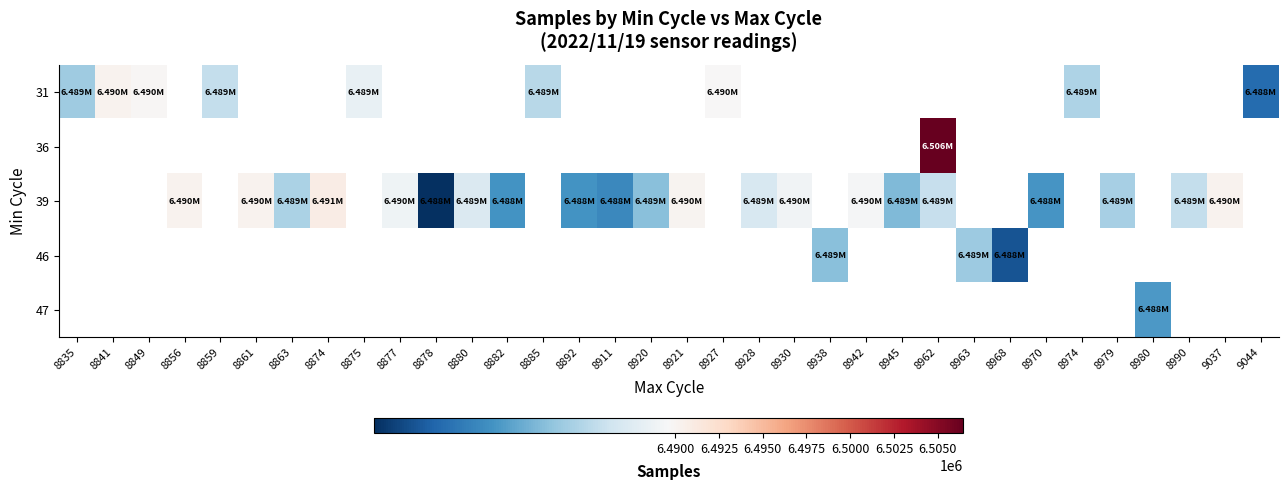

What is the lowest value of the 31 series?

6488014.0